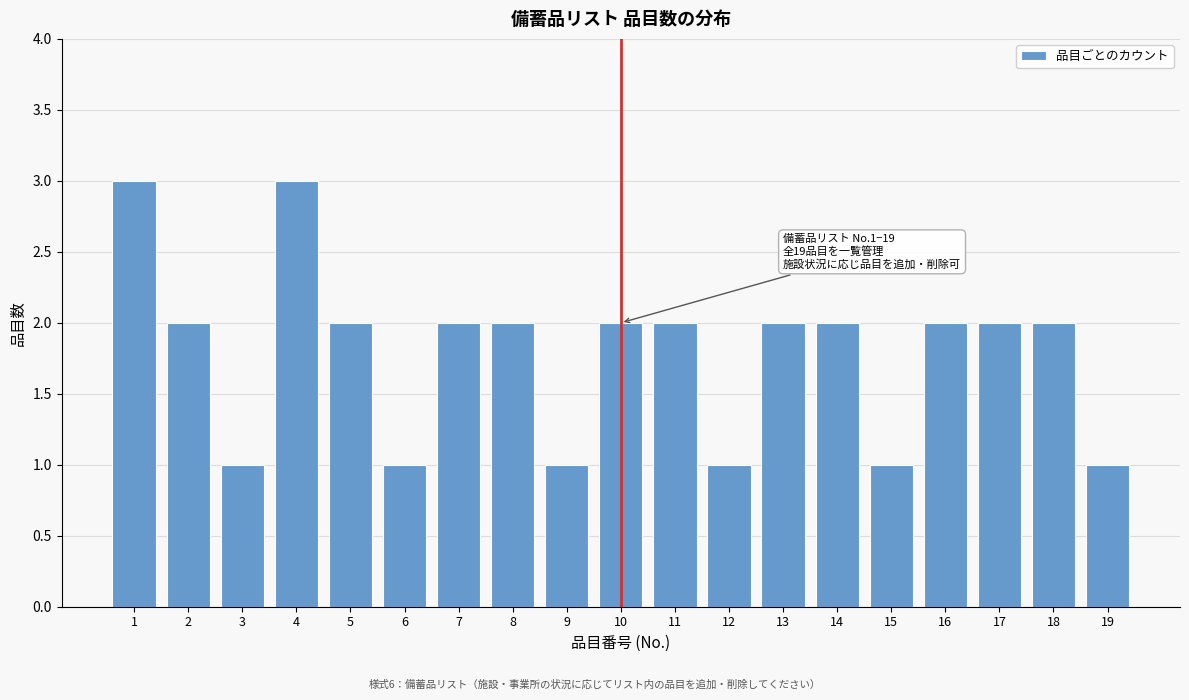

Reading left to right, extract all data points from this chart.

1=3	2=2	3=1	4=3	5=2	6=1	7=2	8=2	9=1	10=2	11=2	12=1	13=2	14=2	15=1	16=2	17=2	18=2	19=1